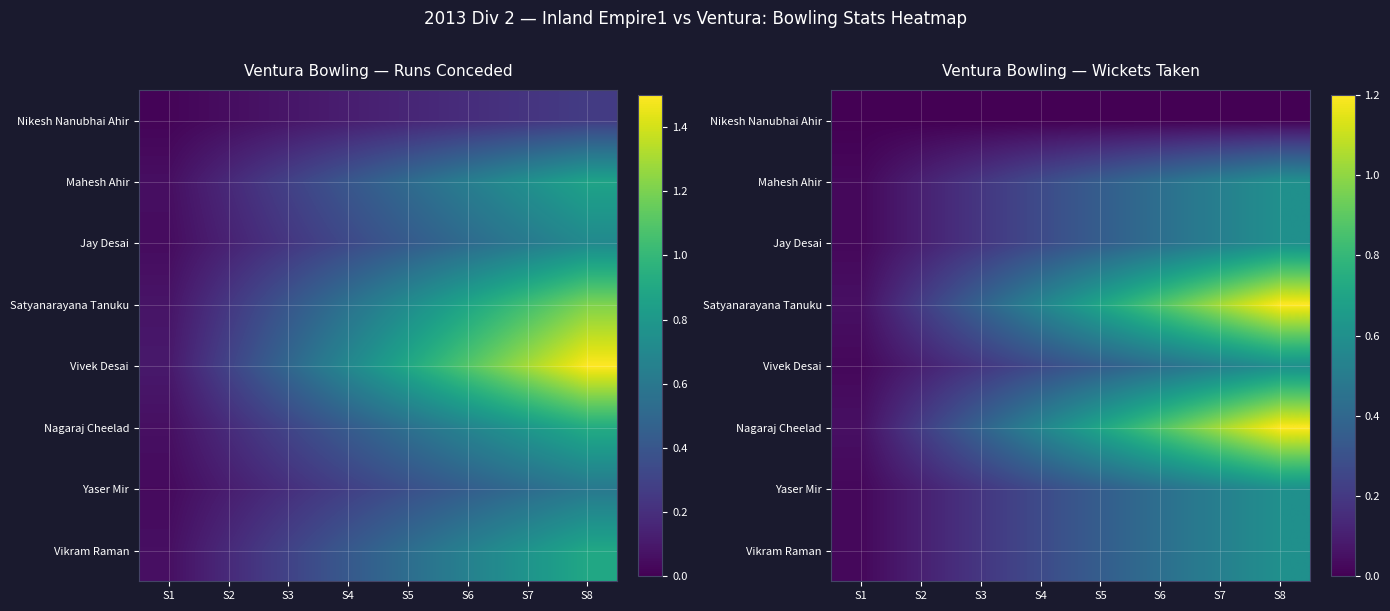

At which category is the sum across all series the highest?

S8